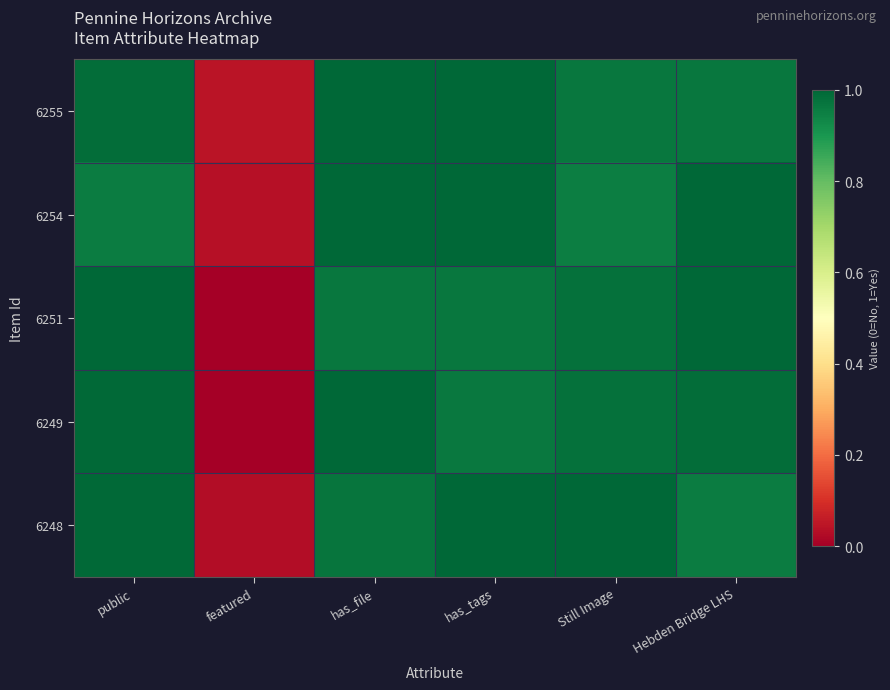

Reading left to right, list all the values displayed in this chart.

6255: public=1.0	featured=0.0	has_file=1.0	has_tags=1.0	Still Image=1.0	Hebden Bridge LHS=1.0
6254: public=1.0	featured=0.0	has_file=1.0	has_tags=1.0	Still Image=1.0	Hebden Bridge LHS=1.0
6251: public=1.0	featured=0.0	has_file=1.0	has_tags=1.0	Still Image=1.0	Hebden Bridge LHS=1.0
6249: public=1.0	featured=0.0	has_file=1.0	has_tags=1.0	Still Image=1.0	Hebden Bridge LHS=1.0
6248: public=1.0	featured=0.0	has_file=1.0	has_tags=1.0	Still Image=1.0	Hebden Bridge LHS=1.0